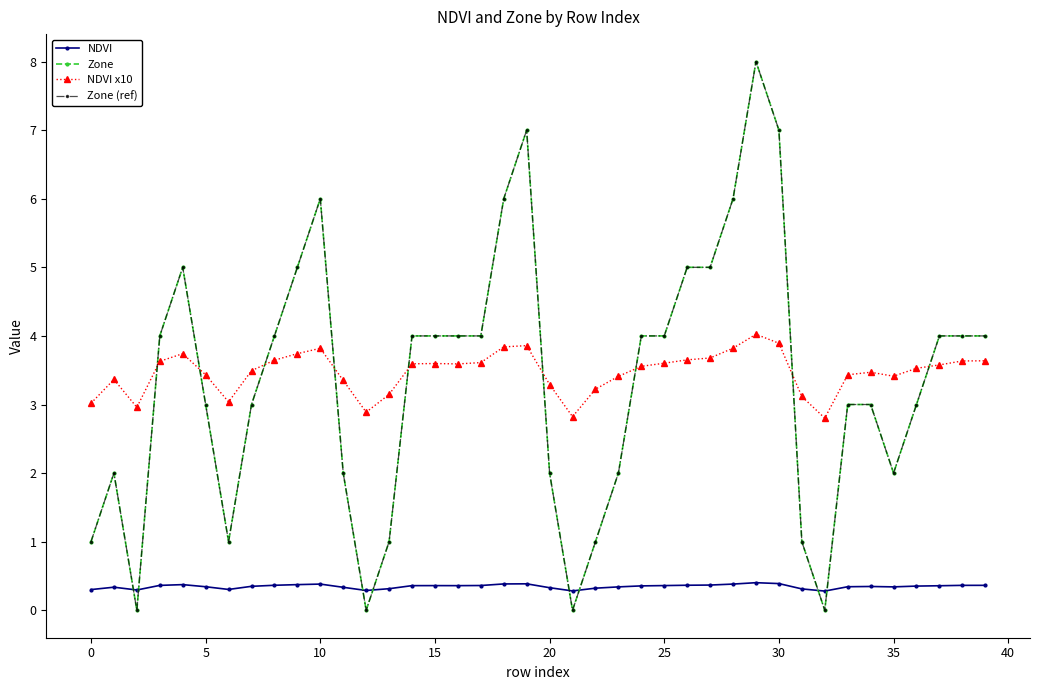

True or false: NDVI x10 and Zone intersect in this chart.

True